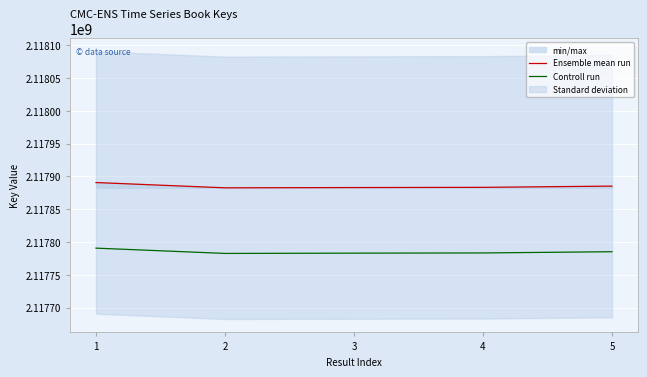

Where is Ensemble mean run nearest to the value 2117886715?

5